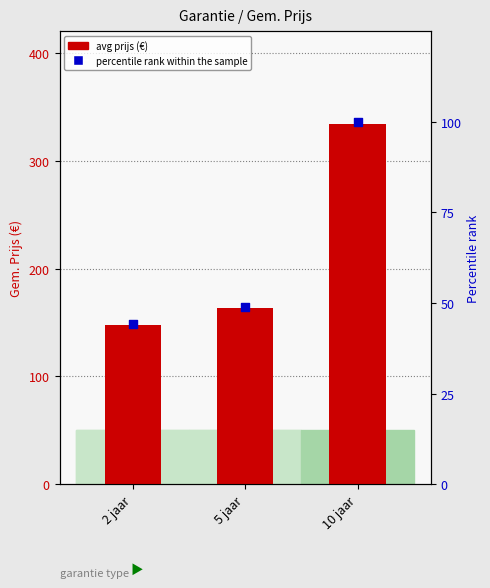

Which series contains the highest Y value?

avg prijs